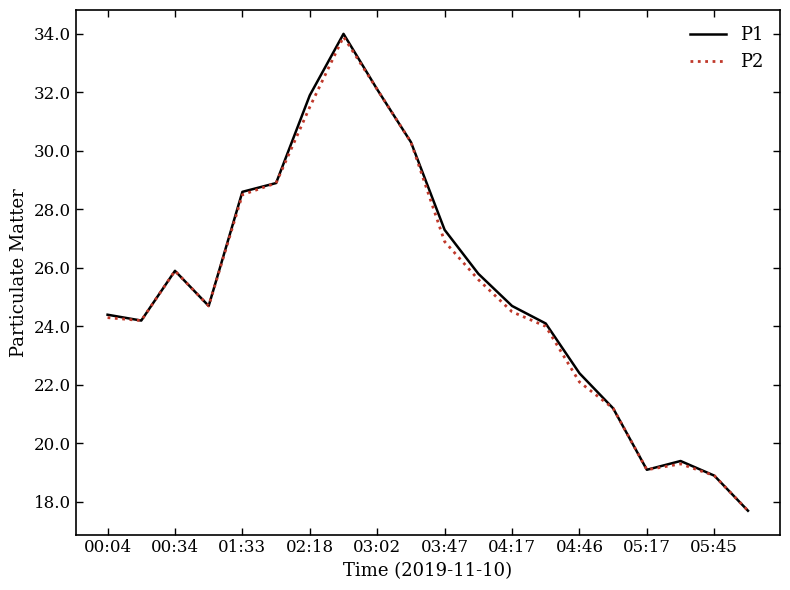

What is the maximum value for P1?

34.0